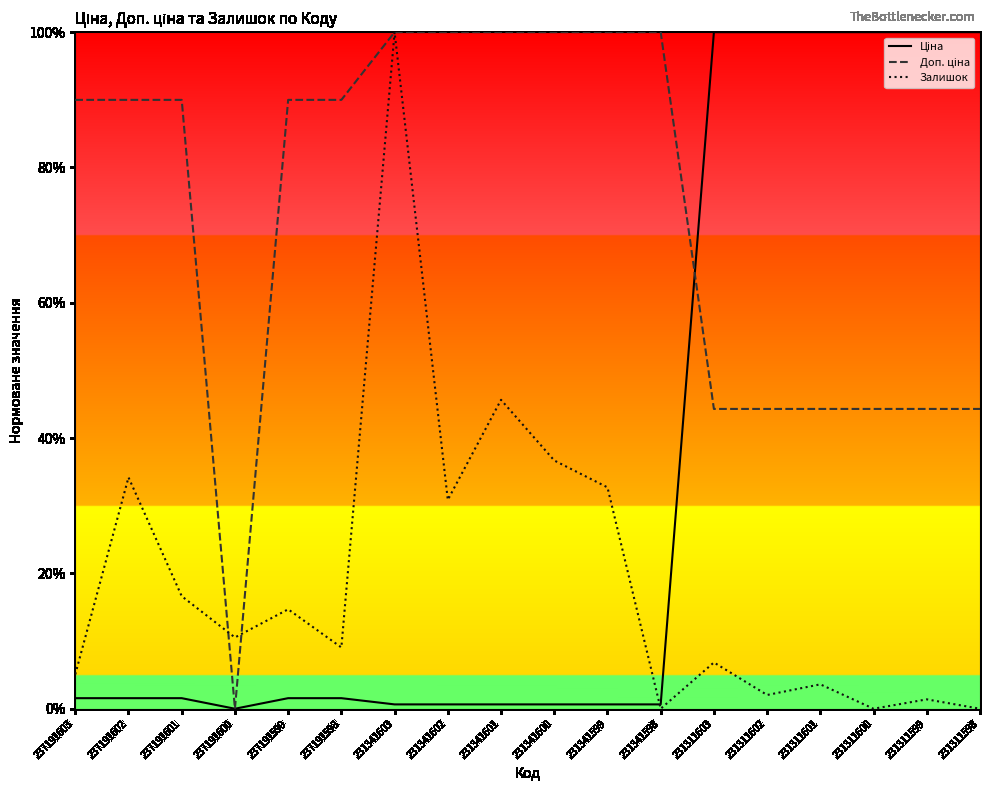

Does the chart have visible grid lines?

No